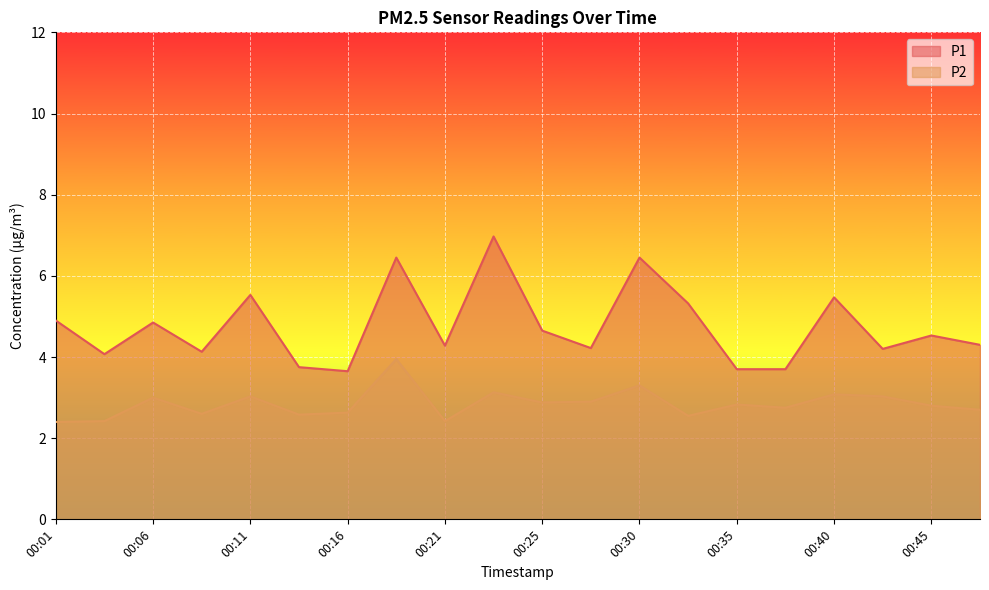

Which category has the highest value in the P1 series?

00:23